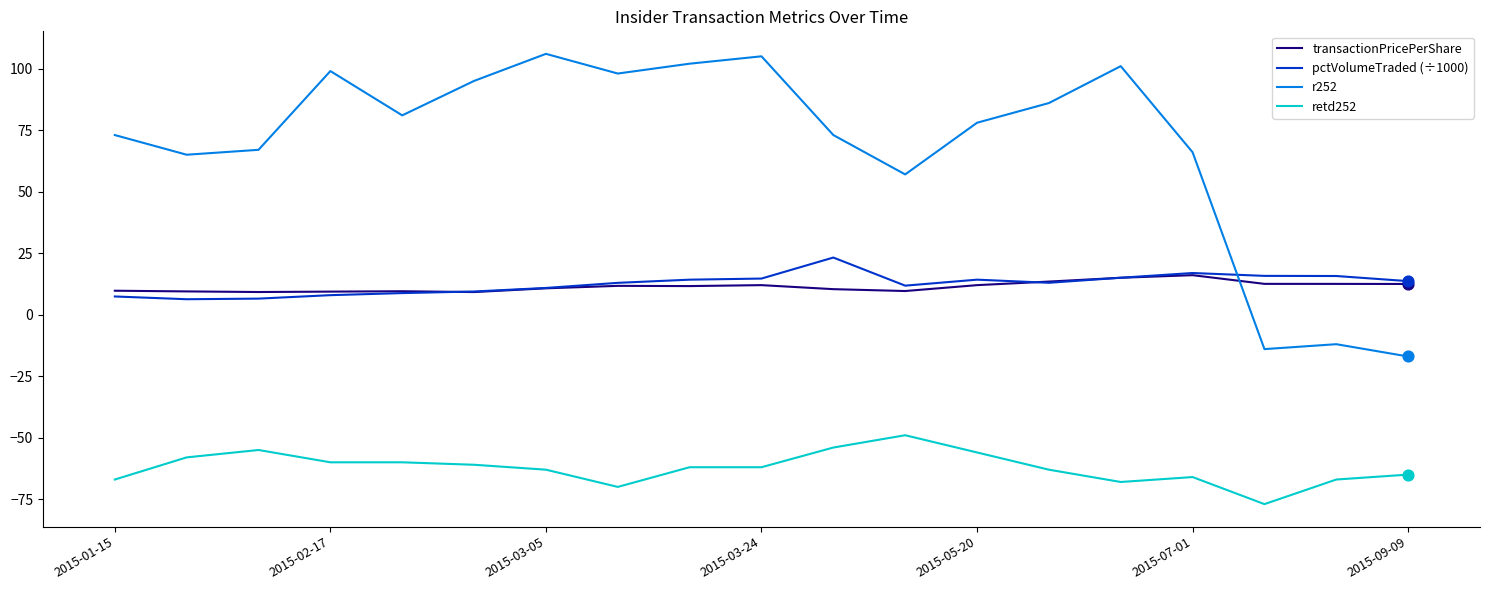

True or false: transactionPricePerShare and r252 intersect in this chart.

True